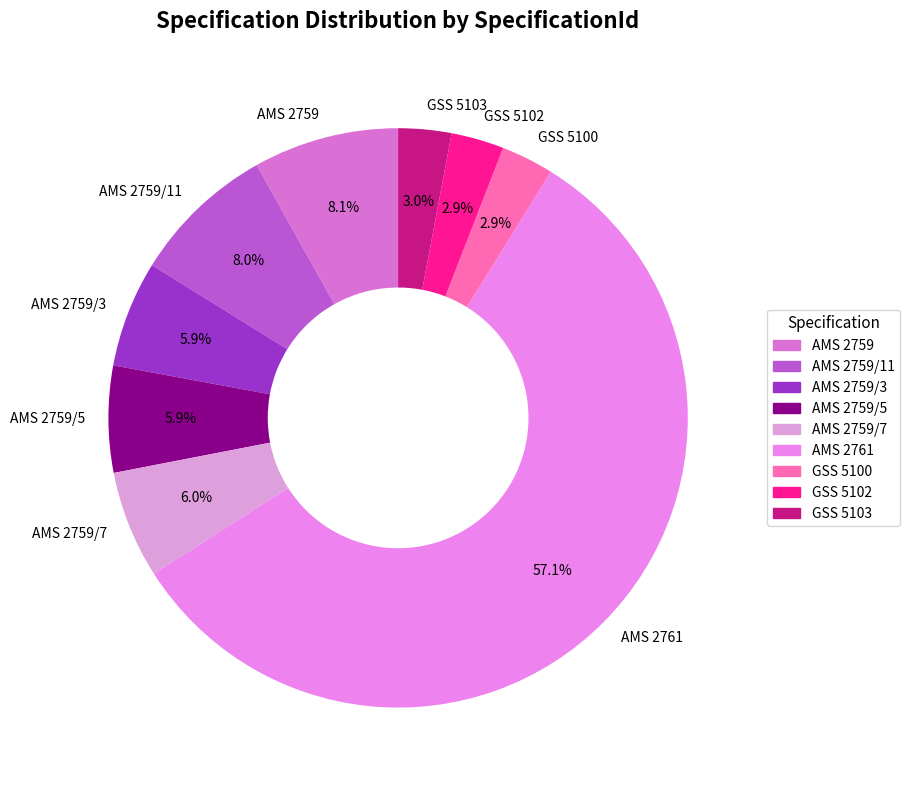

To the nearest percent, what portion does AMS 2759/3 represent?

6%